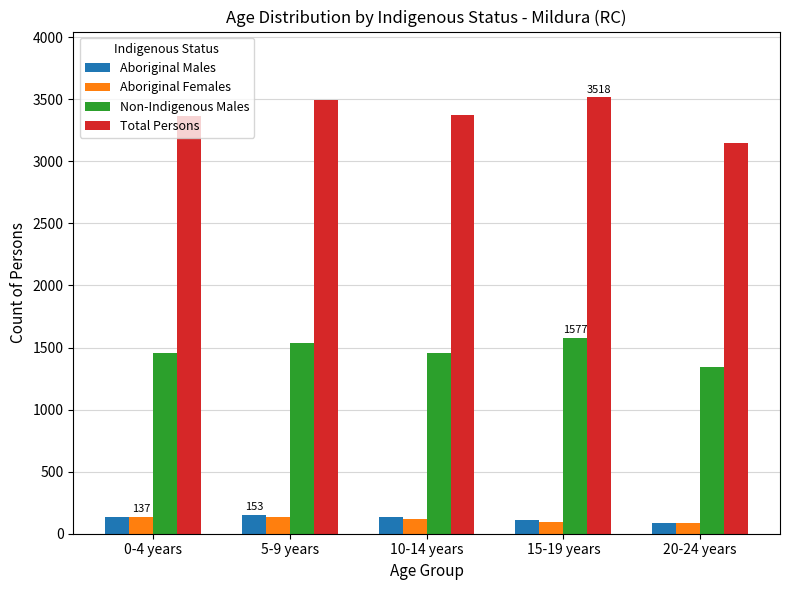

What is the difference between the maximum and minimum values in the Total Persons series?

369